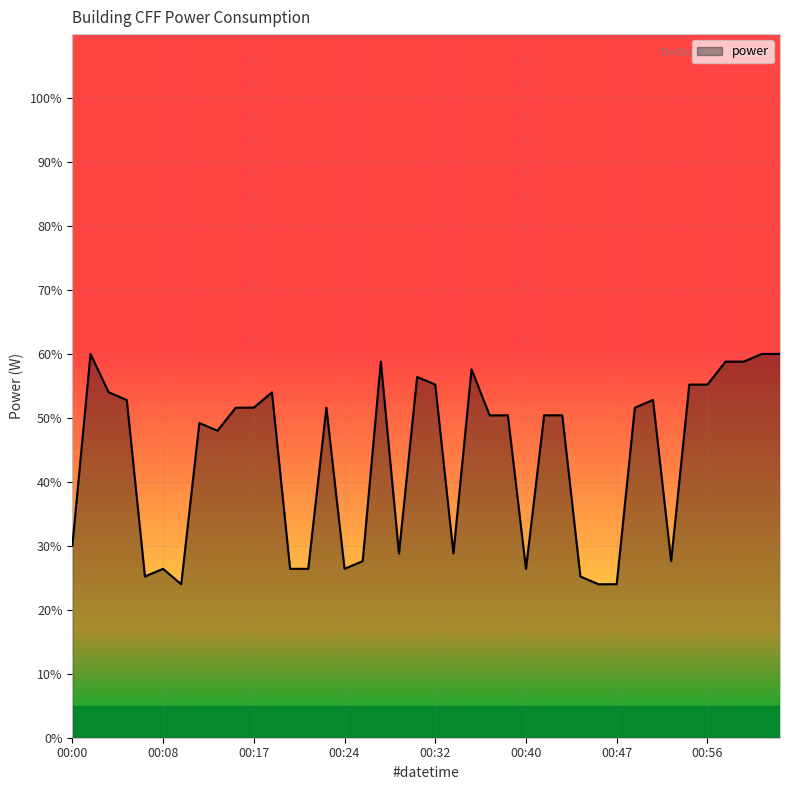

What is the difference between the maximum and minimum values?

36.0